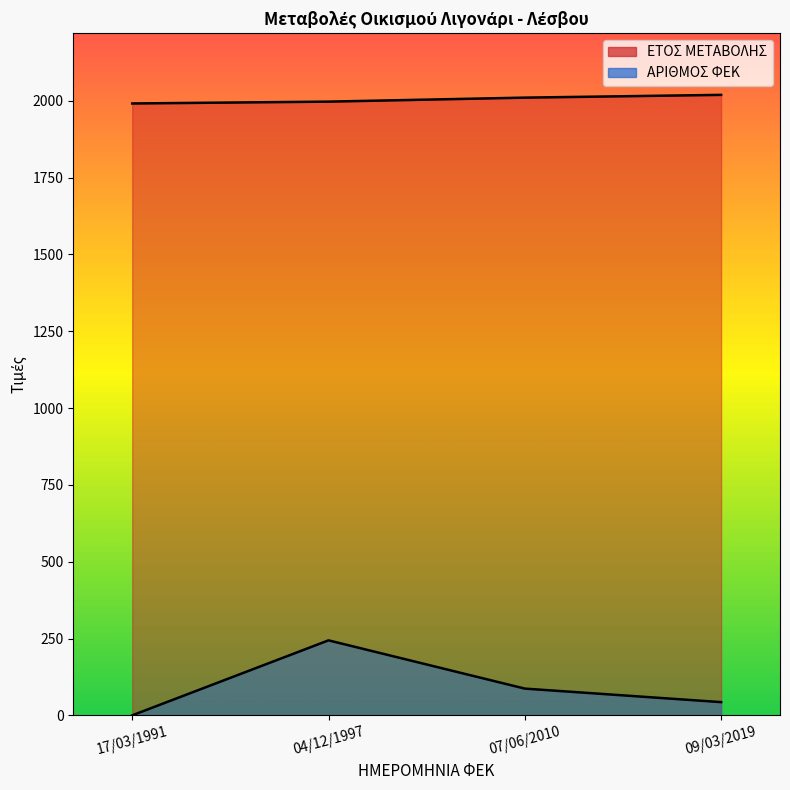

What is the total value across all series at 09/03/2019?

2062